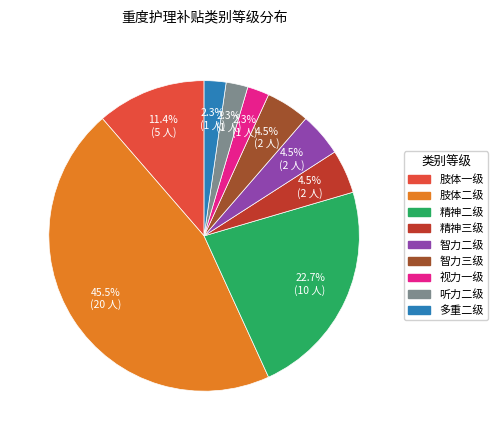

Is there a majority slice in this chart?

No